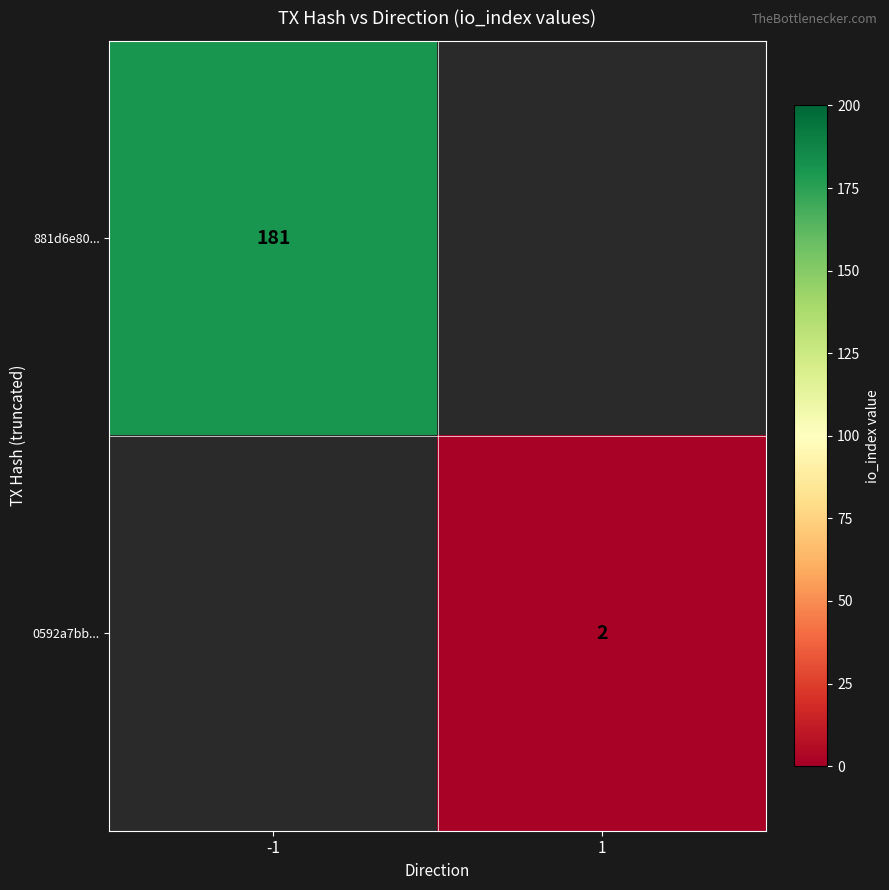

Which has a higher value, 1 or -1?

-1